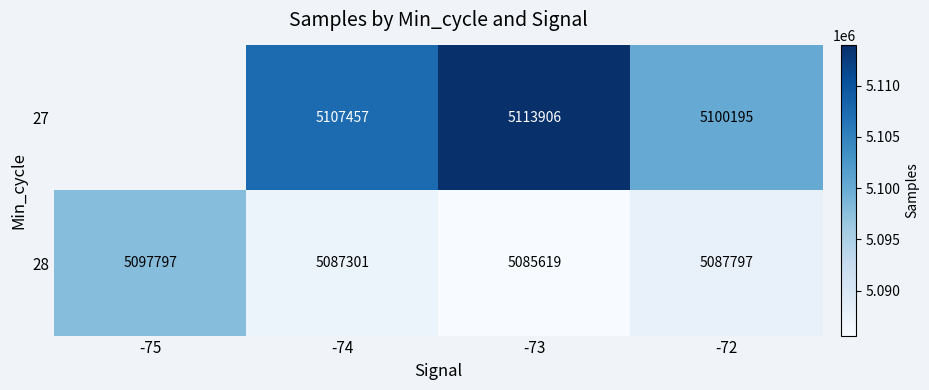

Which series changed the most between -74 and -73?

27